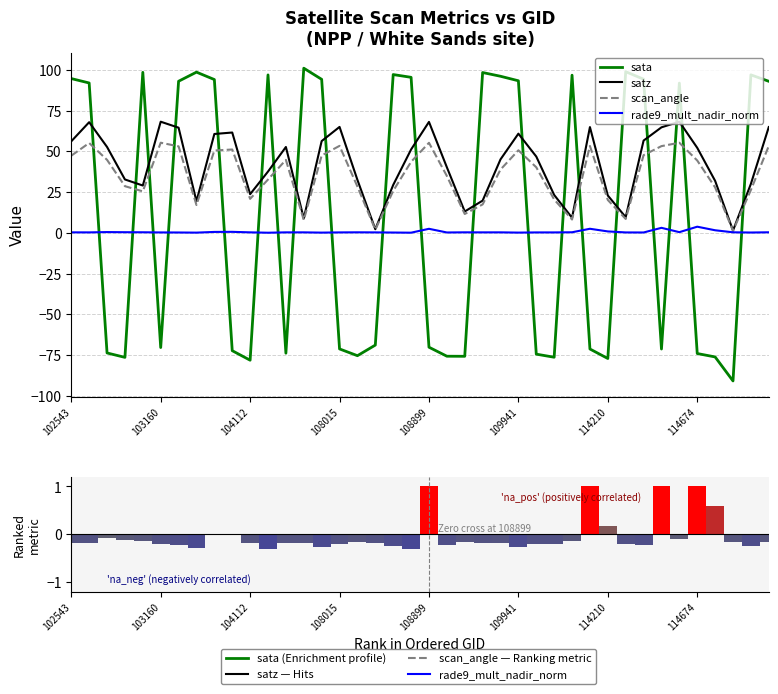

At which label does satz first exceed 46?

102543